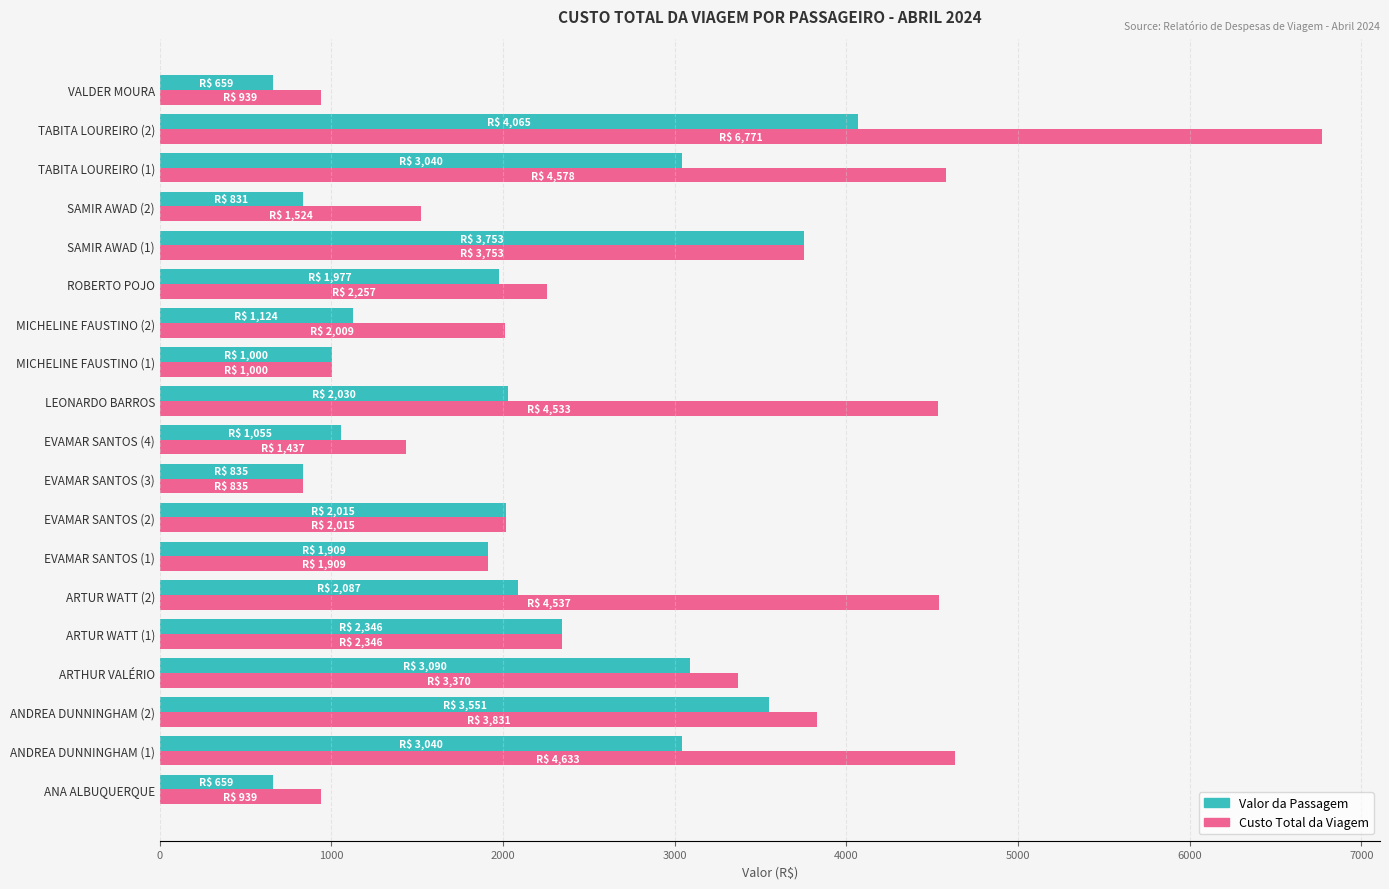

What are all the series names shown in the legend?

Valor da Passagem, Custo Total da Viagem